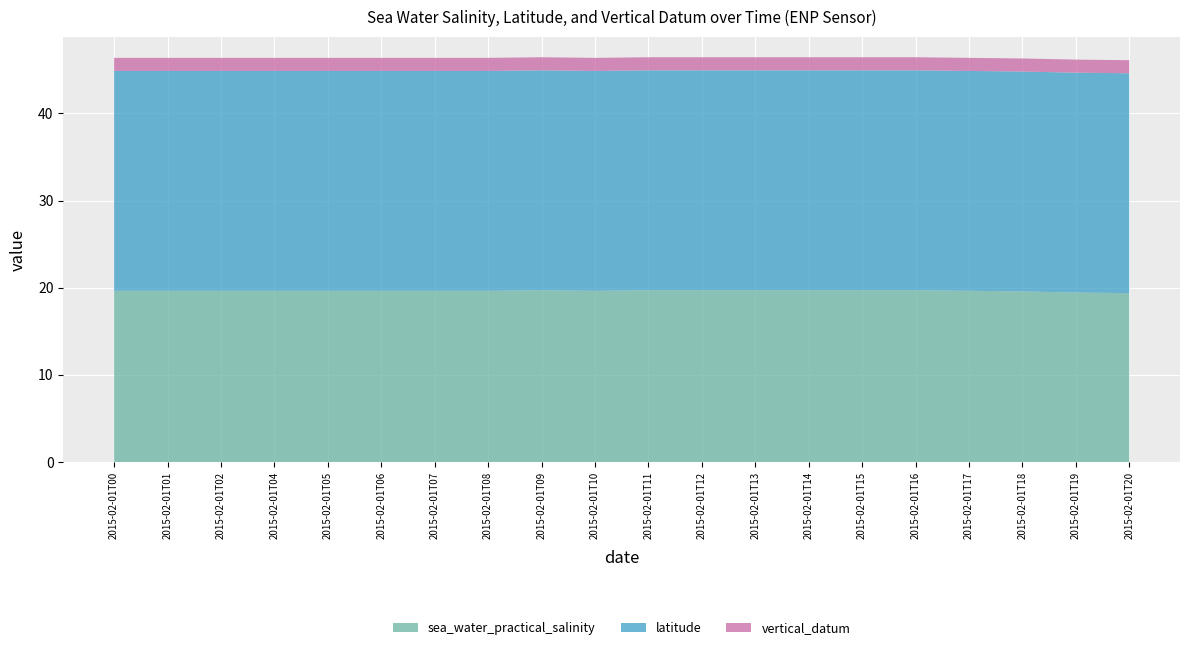

Reading right to left, list all the values displayed in this chart.

sea_water_practical_salinity: 19.4	19.4	19.6	19.6	19.7	19.7	19.7	19.7	19.7	19.7	19.6	19.7	19.6	19.6	19.6	19.6	19.6	19.6	19.6	19.6
latitude: 25.2	25.2	25.2	25.2	25.2	25.2	25.2	25.2	25.2	25.2	25.2	25.2	25.2	25.2	25.2	25.2	25.2	25.2	25.2	25.2
vertical_datum: 1.5	1.5	1.5	1.5	1.5	1.5	1.5	1.5	1.5	1.5	1.5	1.5	1.5	1.5	1.5	1.5	1.5	1.5	1.5	1.5